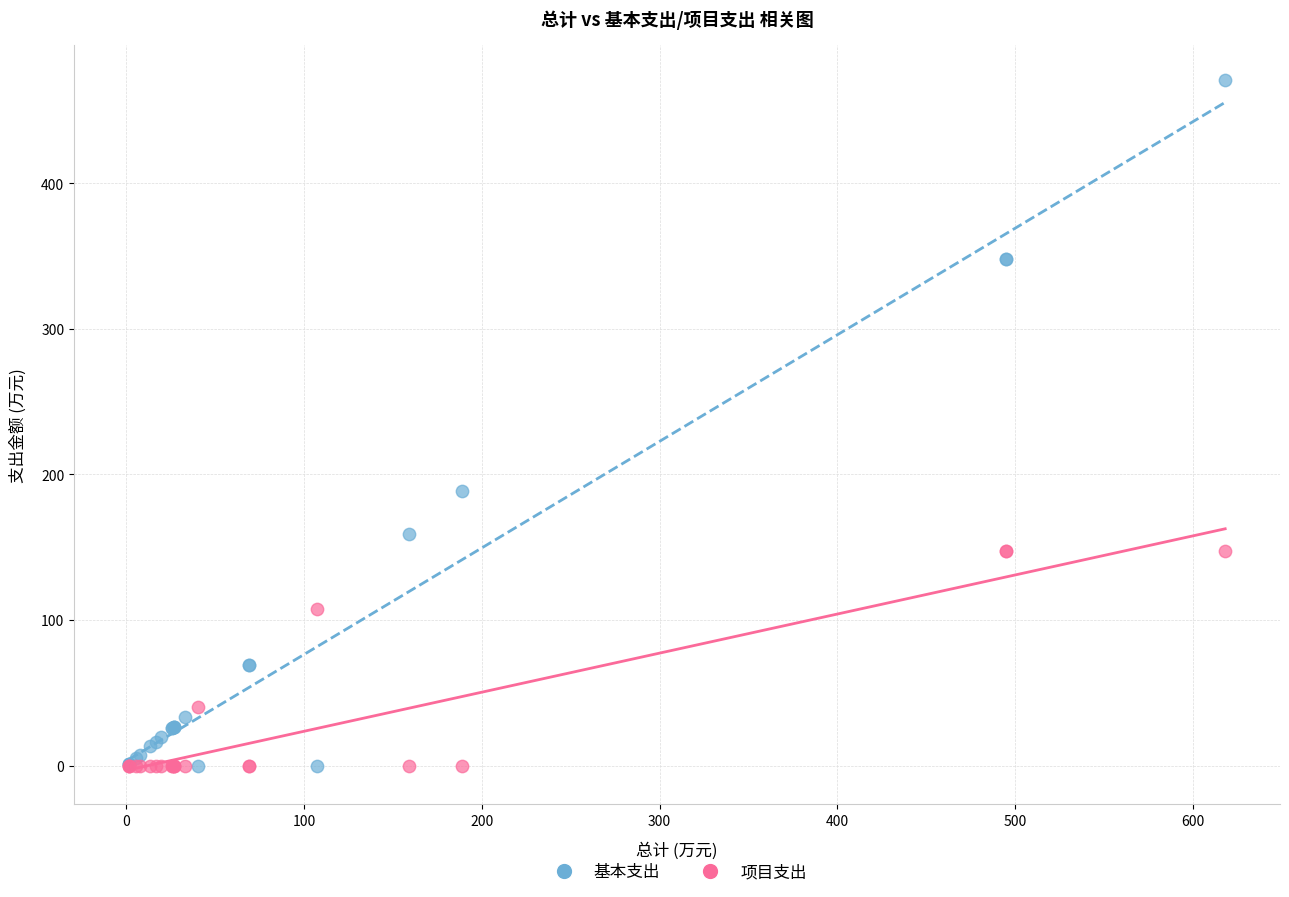

What is the X range (max minus min) for the scatter plot?

617.0